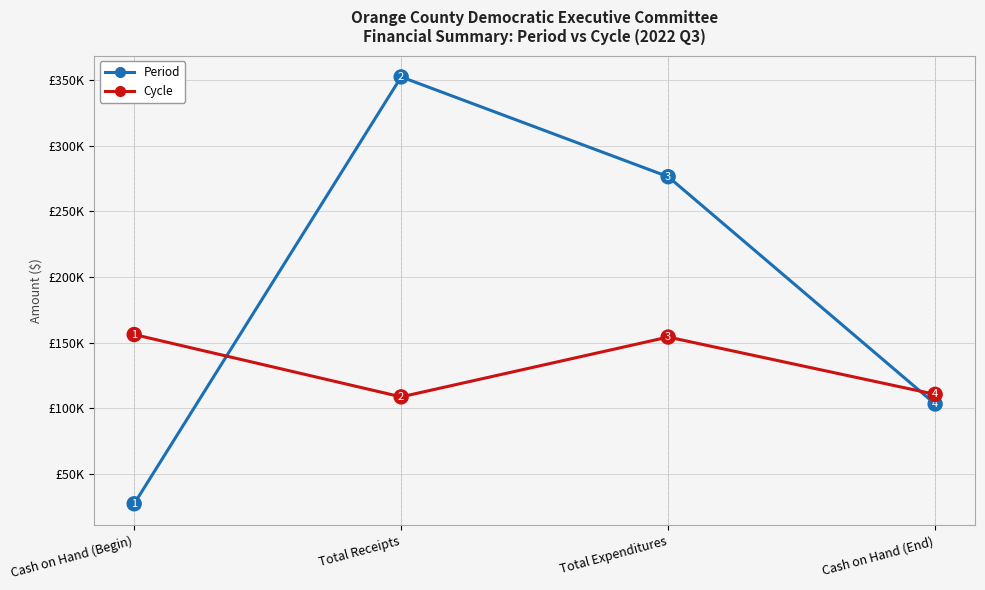

True or false: Cycle has a value of 152337.1 at Cash on Hand (End).

False